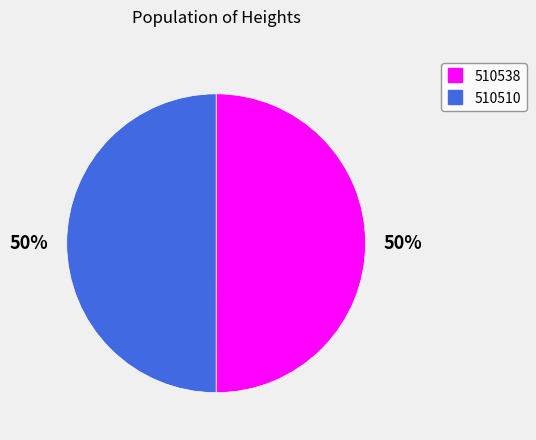

To the nearest percent, what is the combined percentage of 510510 and 510538?

100%